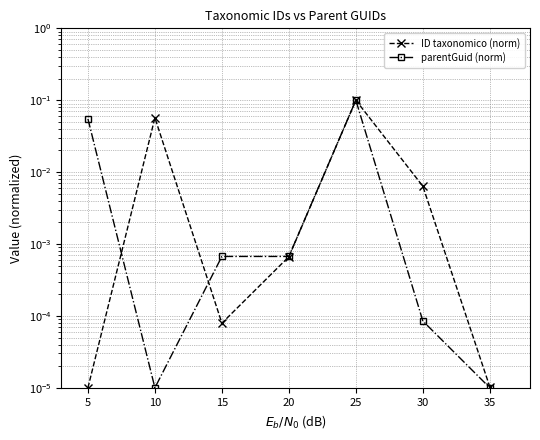

How many interior local peaks does the ID taxonomico (norm) series have?

2